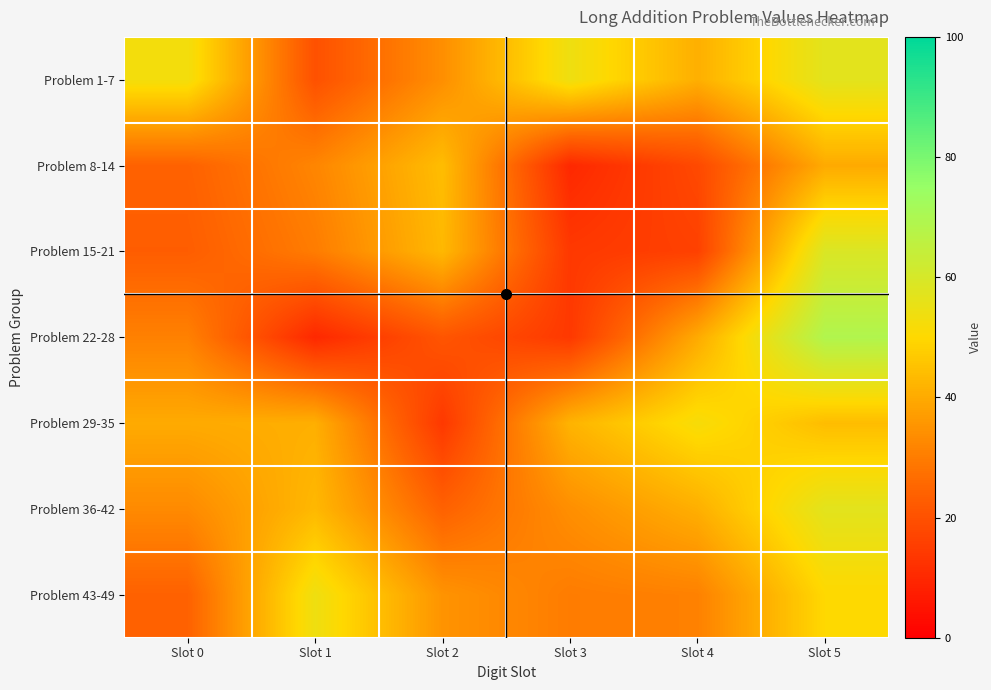

How many categories are shown in the chart?

6